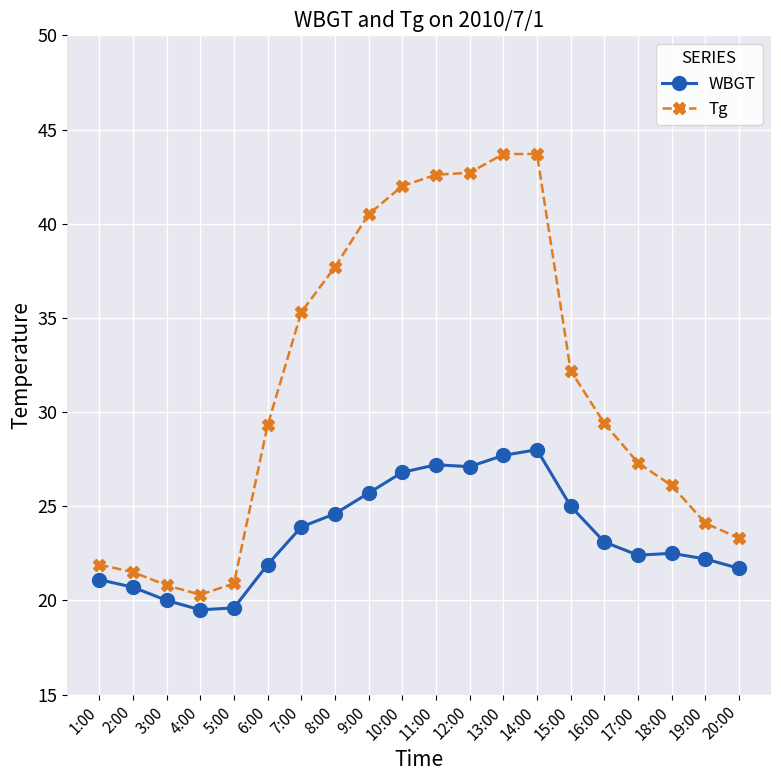

What is the label of the 15th point from the left?

15:00